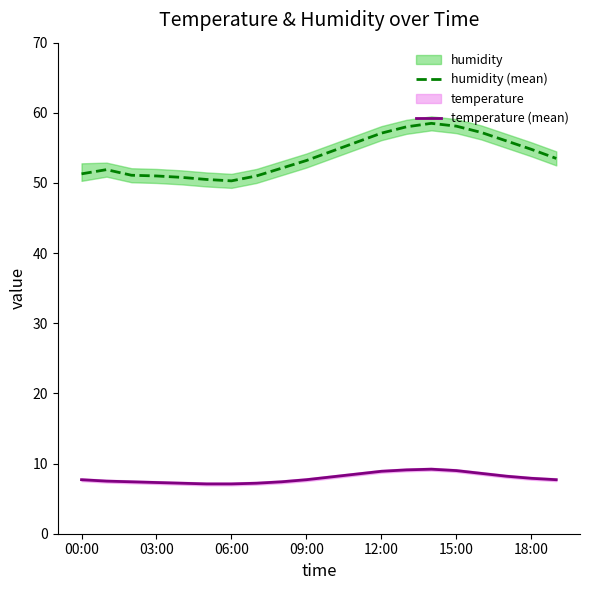

What is the minimum value for humidity (mean)?

50.3